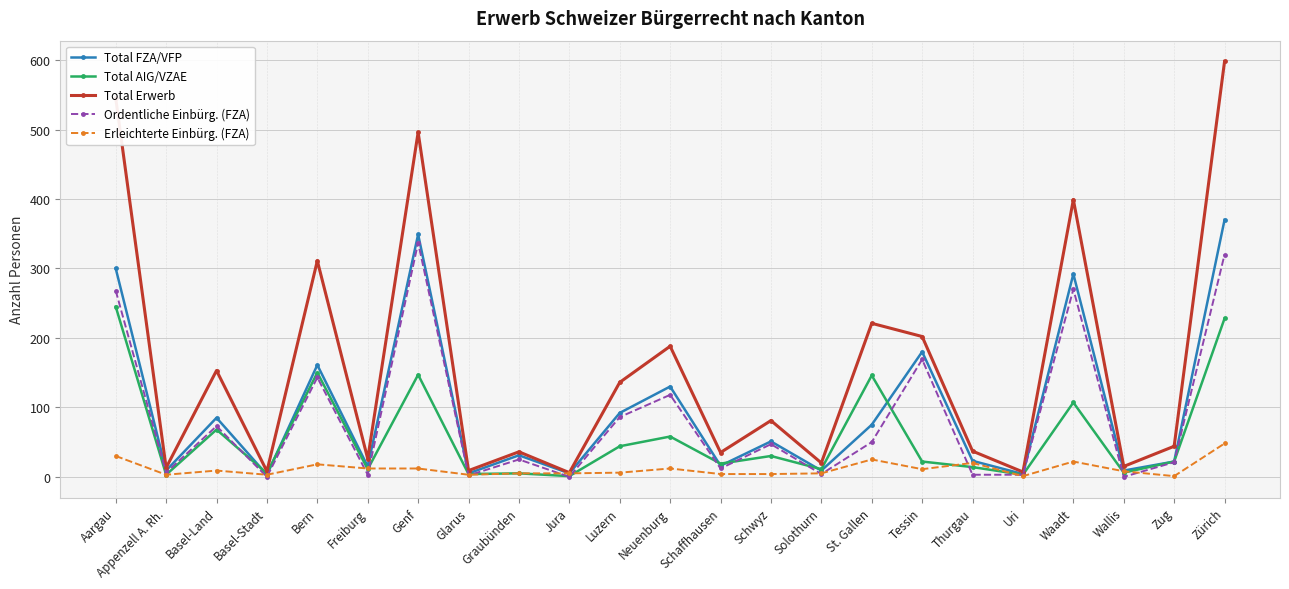

Which label corresponds to the largest value in the chart?

Zürich